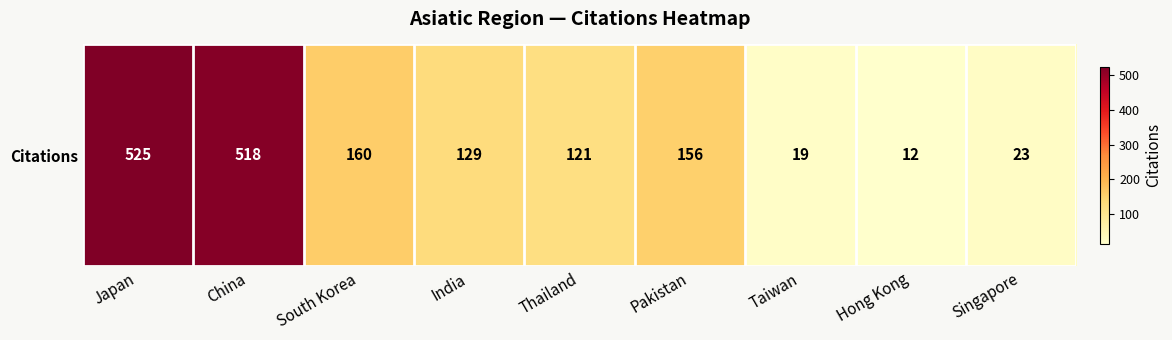

Where does the data first go above 129?

Japan